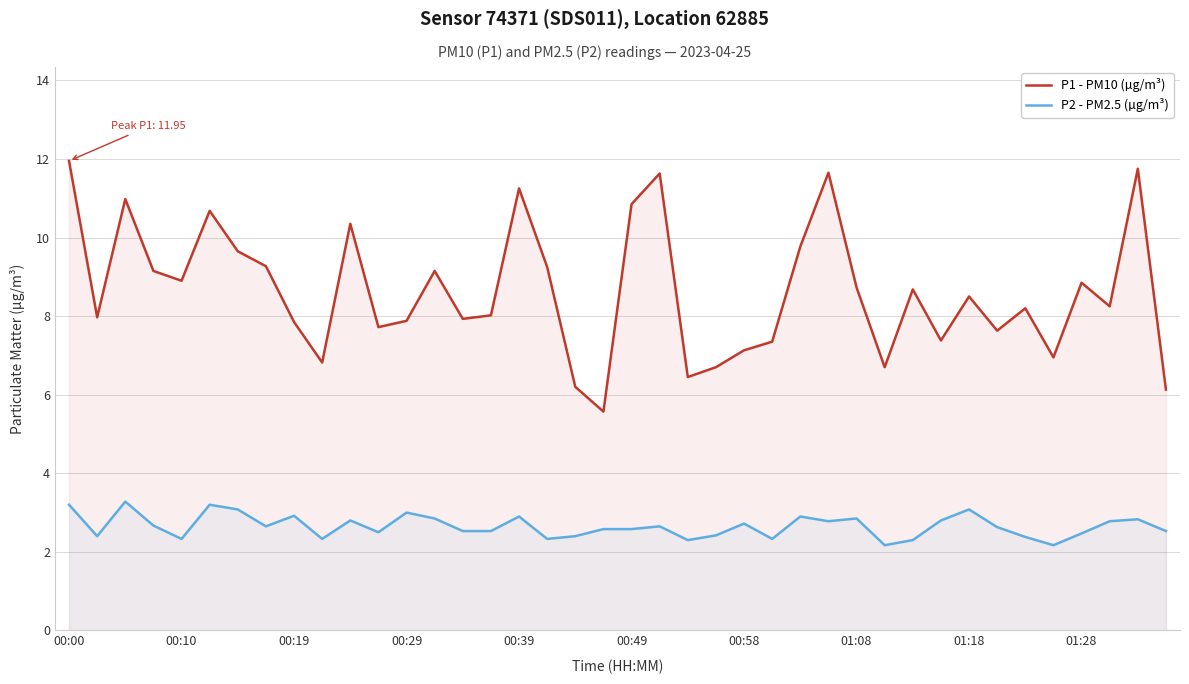

Which series has the largest total across all categories?

P1 - PM10 (µg/m³)